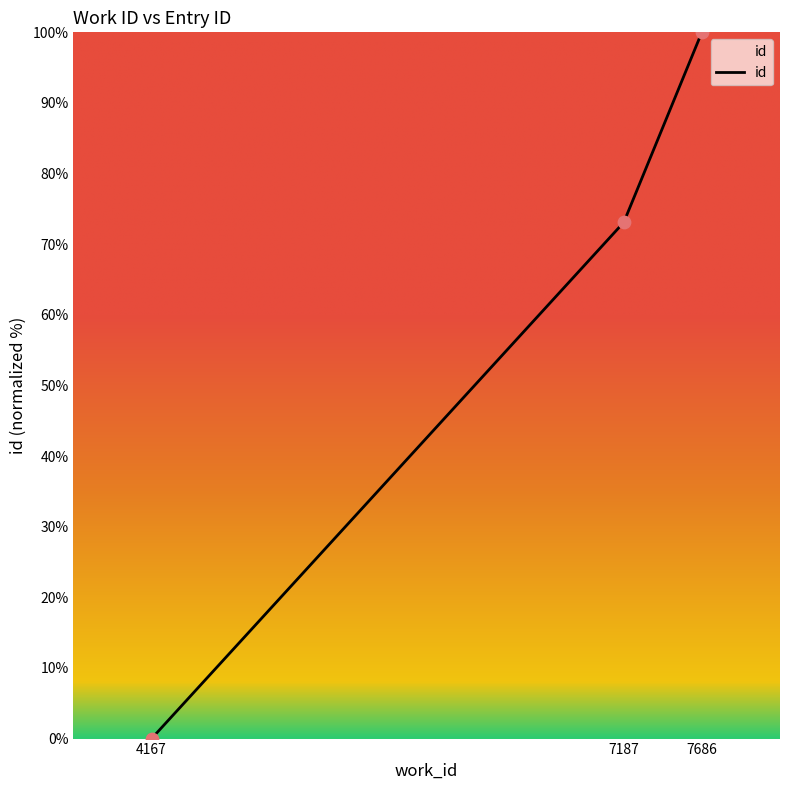

What is the ratio of the value at 7187 to the value at 7686?

0.7